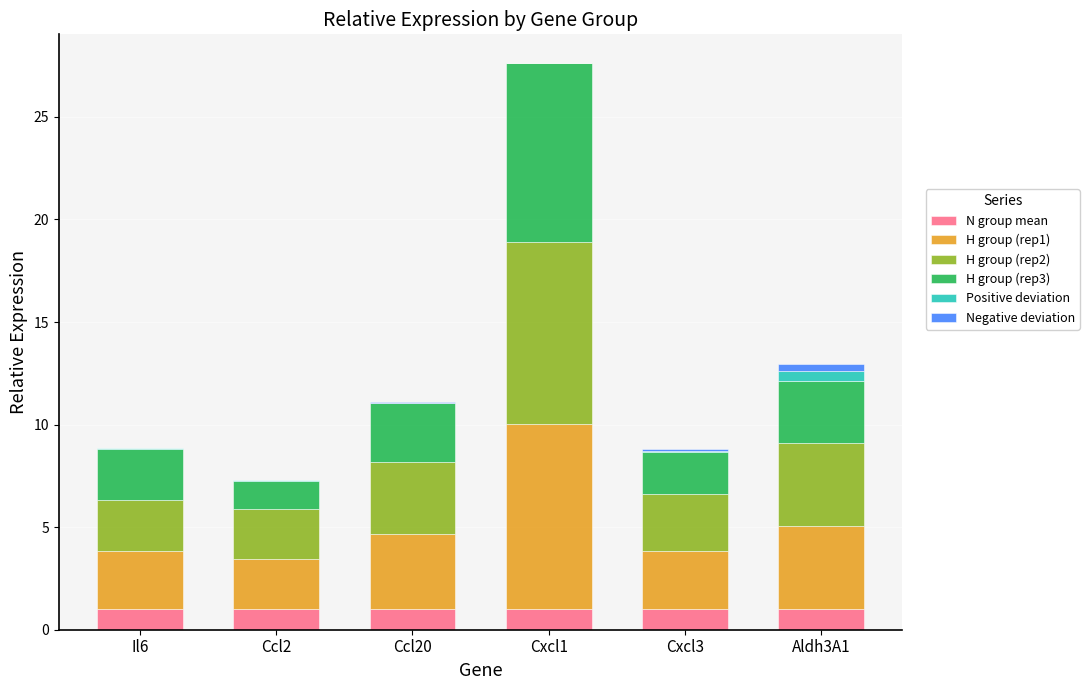

At which category is the sum across all series the highest?

Cxcl1